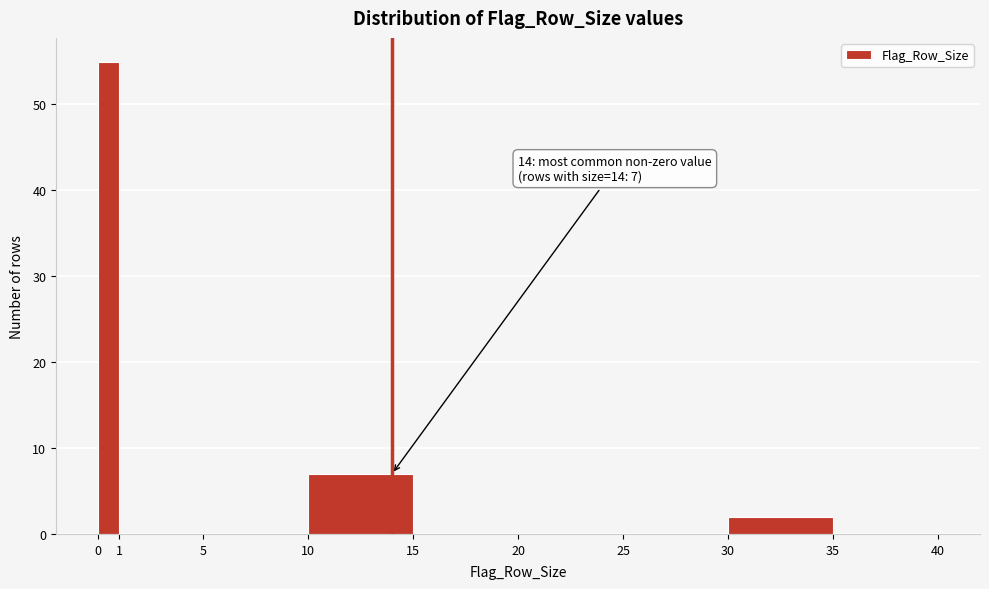

Over which range of the x-axis is the bar tallest?

0 to 1